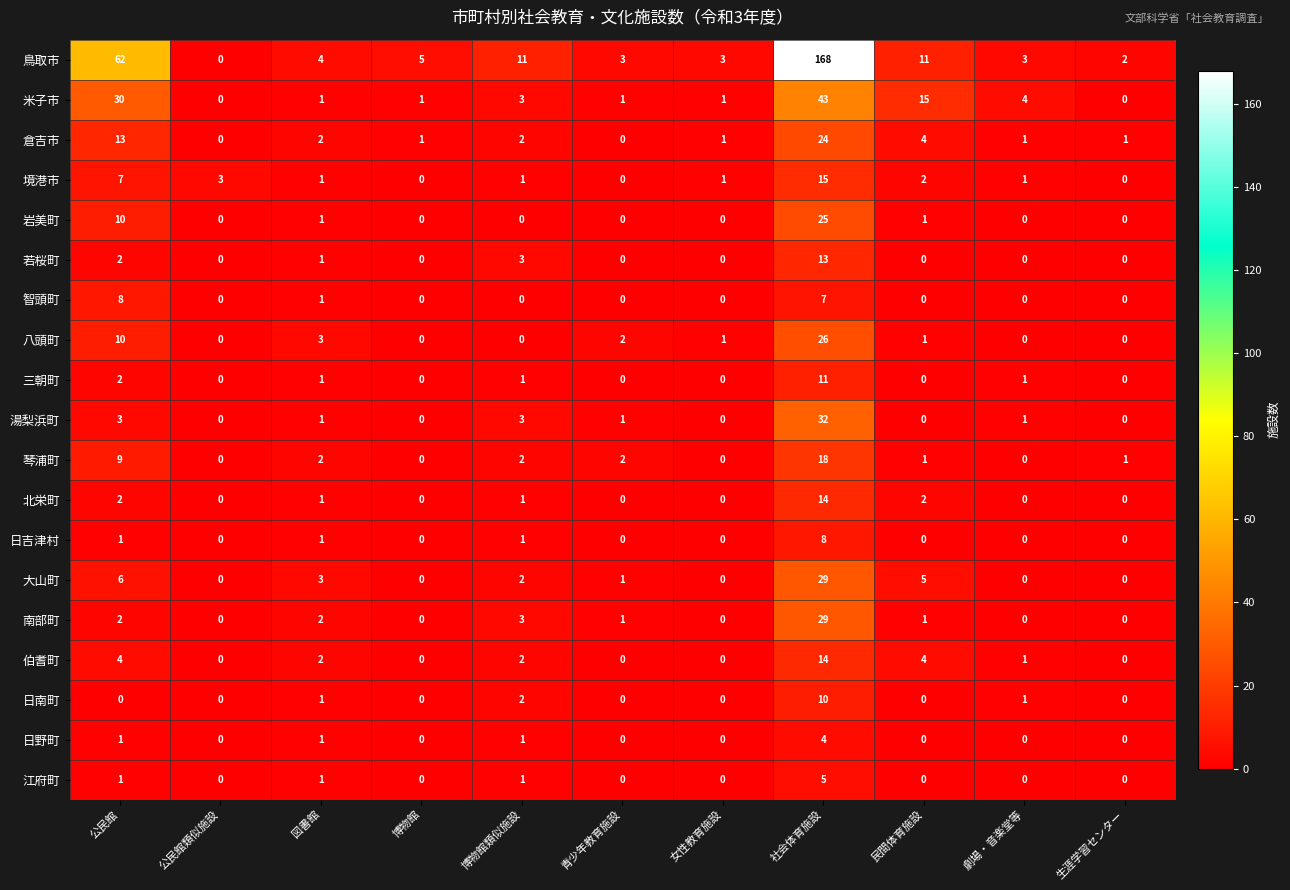

What is the difference between the highest and lowest values at 民間体育施設?

15